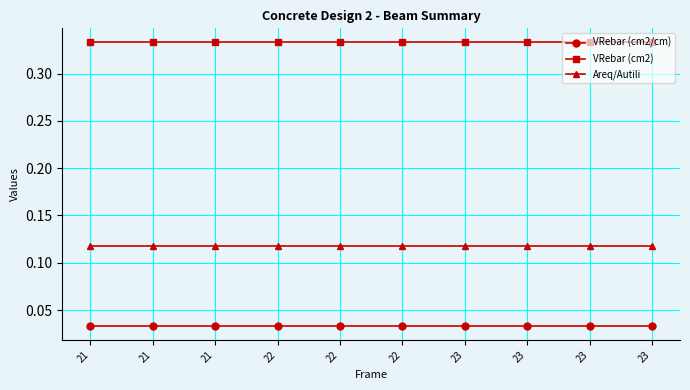

Does the chart have visible grid lines?

Yes